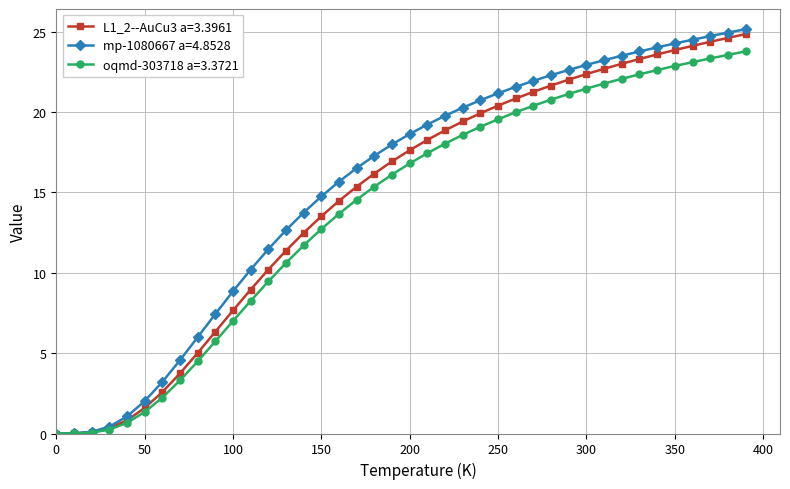

How many distinct data groups are displayed?

3